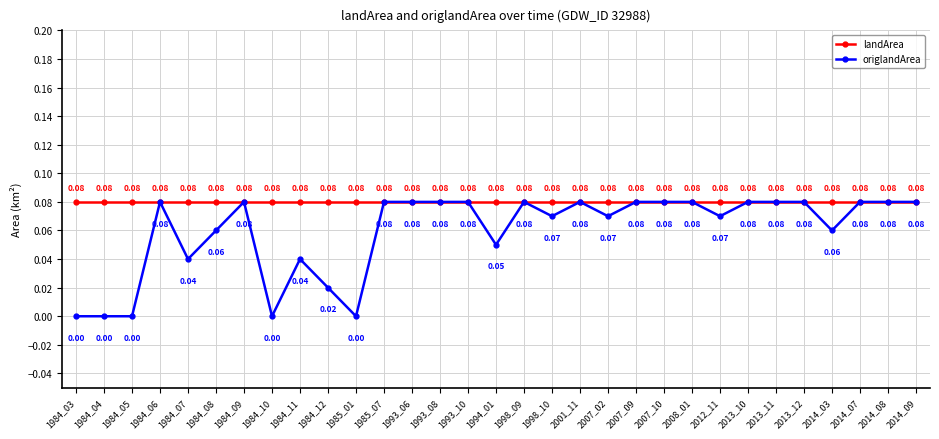

Which series has the largest total across all categories?

landArea